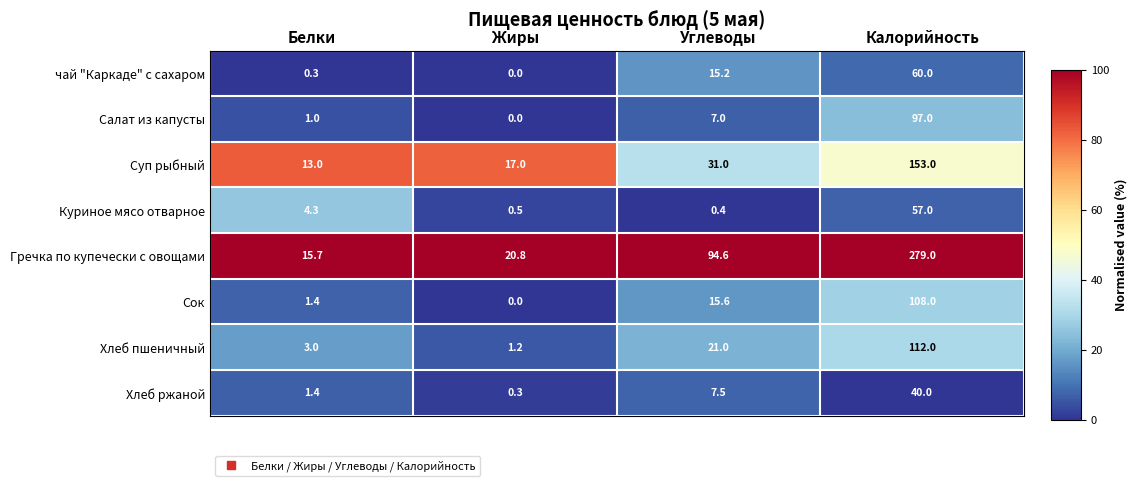

Which series changed the most between Жиры and Калорийность?

Гречка по купечески с овощами